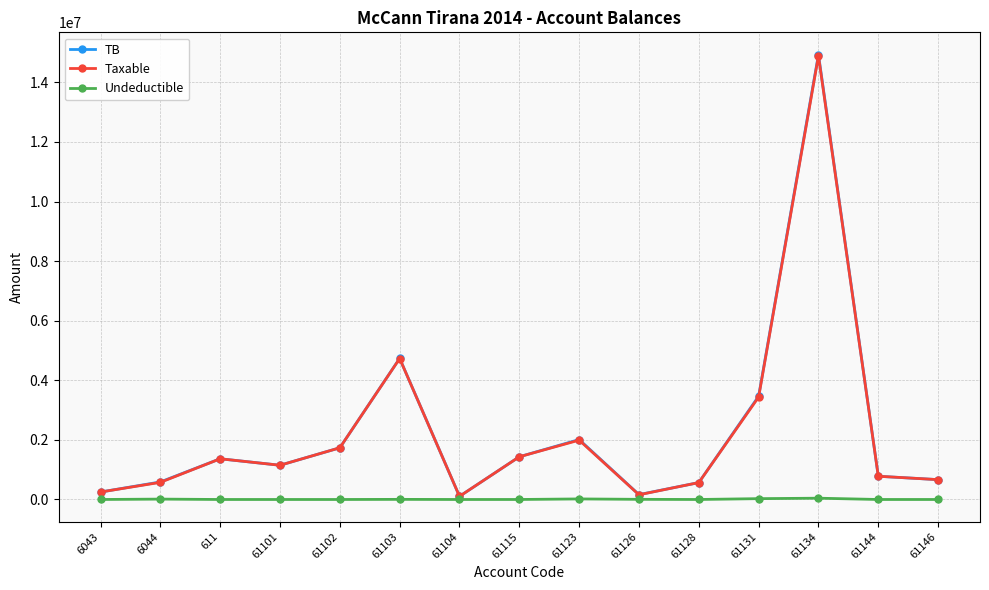

True or false: Taxable has more than 0 points higher than both neighbors.

True